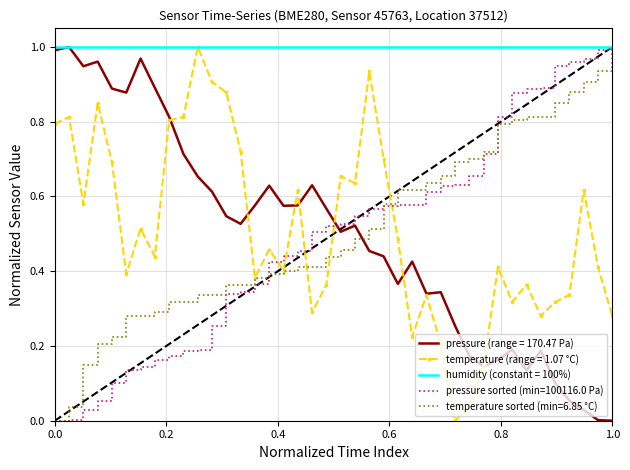

Which series ends up on top after the final intersection of temperature (range = 1.07 °C) and pressure sorted (min=100116.0 Pa)?

pressure sorted (min=100116.0 Pa)